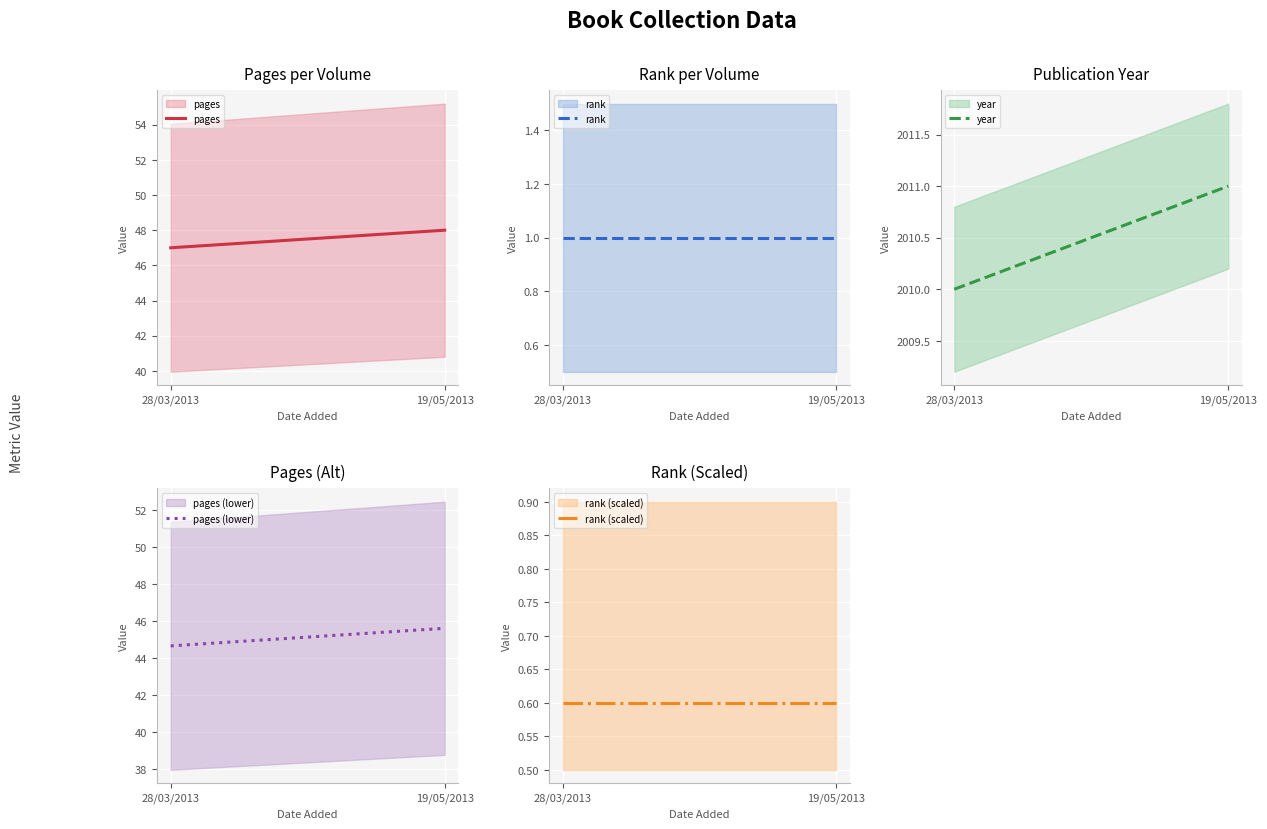

What position from the right is 28/03/2013?

2